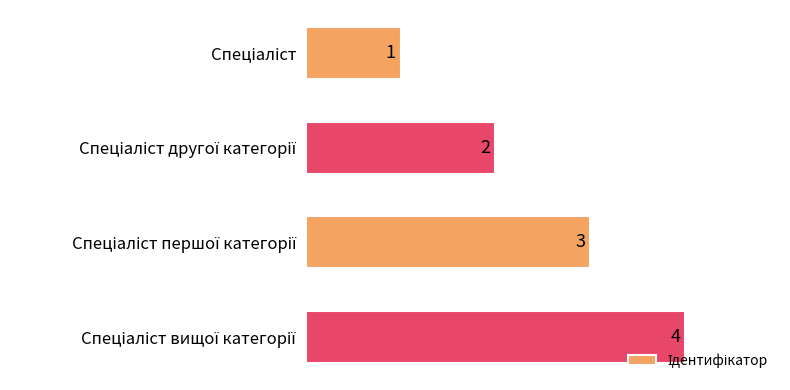

What is the difference between the maximum and minimum values?

3